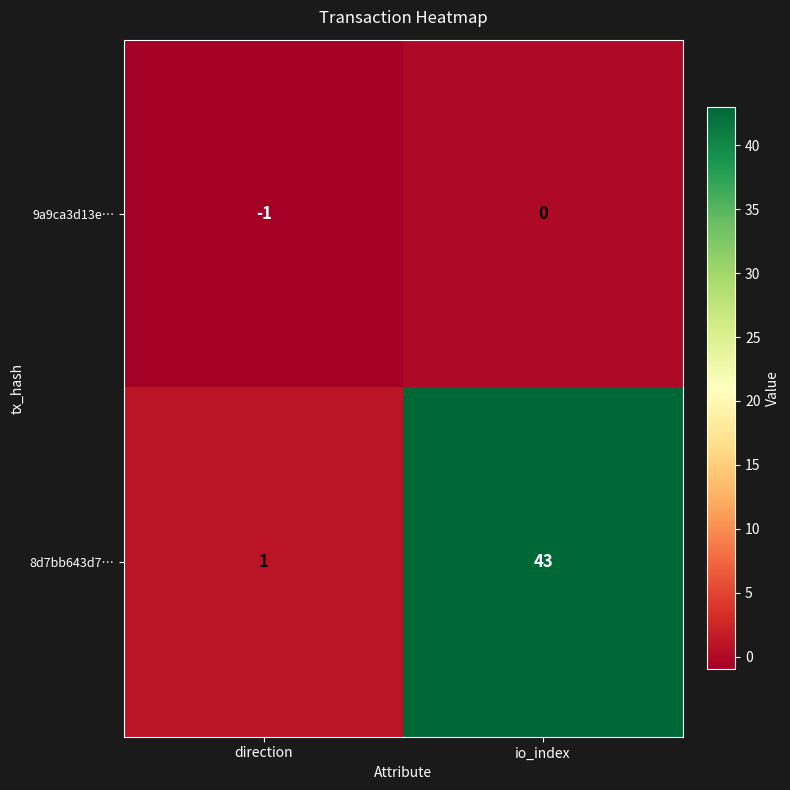

Rank the series by their maximum value, from highest to lowest.

8d7bb643d7…, 9a9ca3d13e…